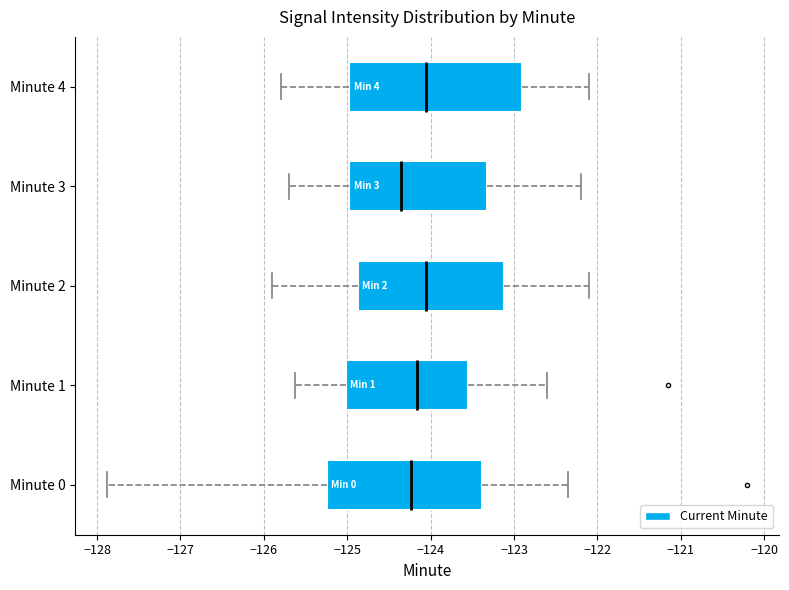

Which box's median line is the furthest to the left?

Minute 3